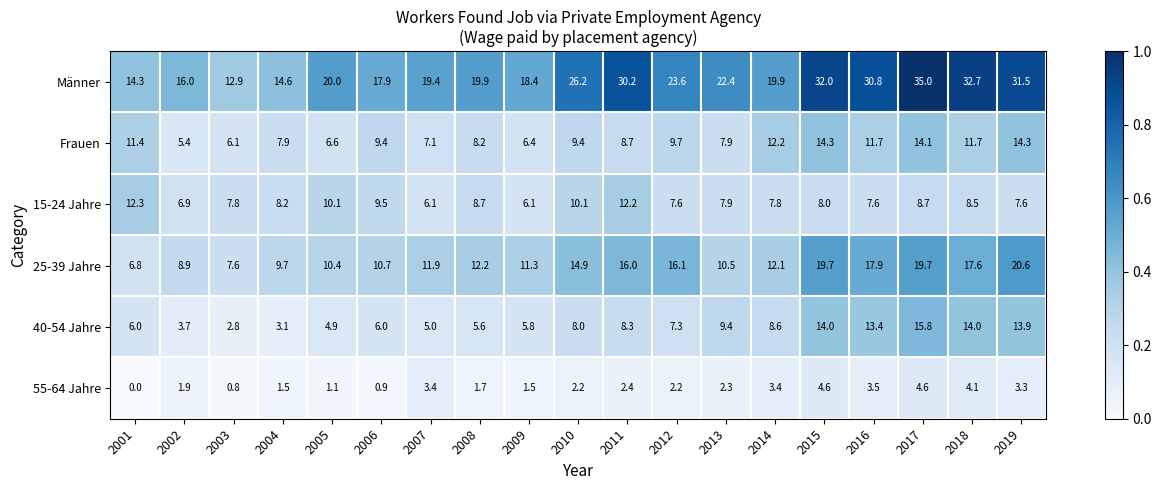

Which series has the widest spread of values?

Männer